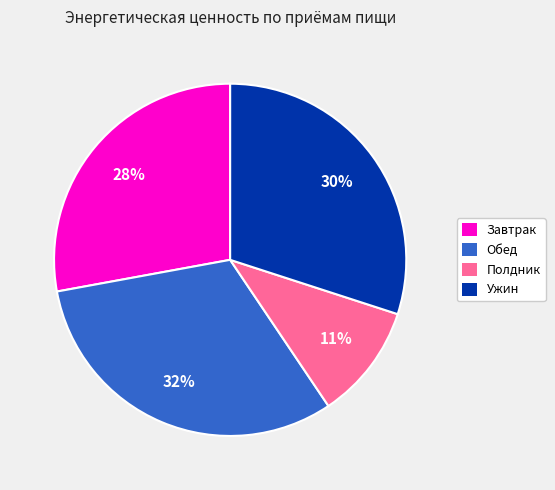

Which category has the biggest portion of the pie?

Обед